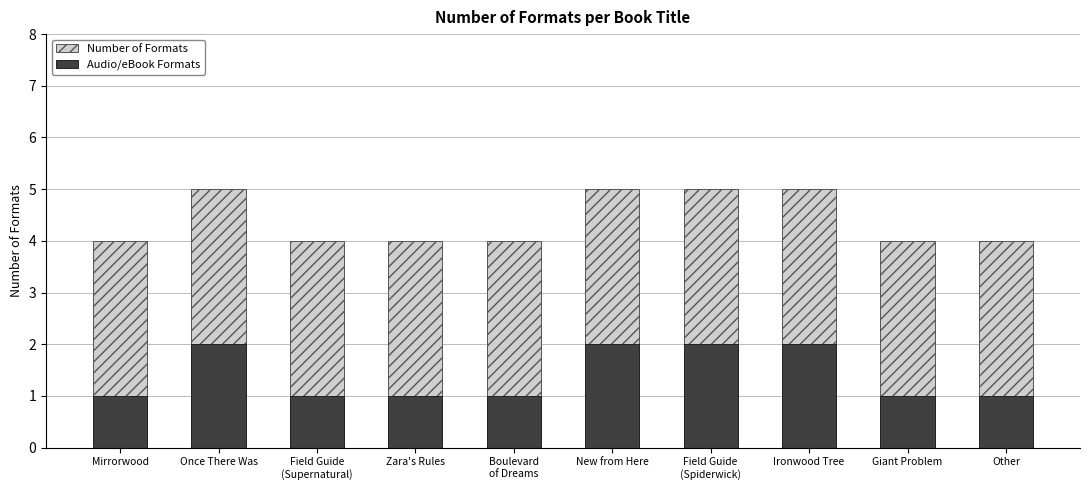

What are all the series names shown in the legend?

Number of Formats, Audio/eBook Formats